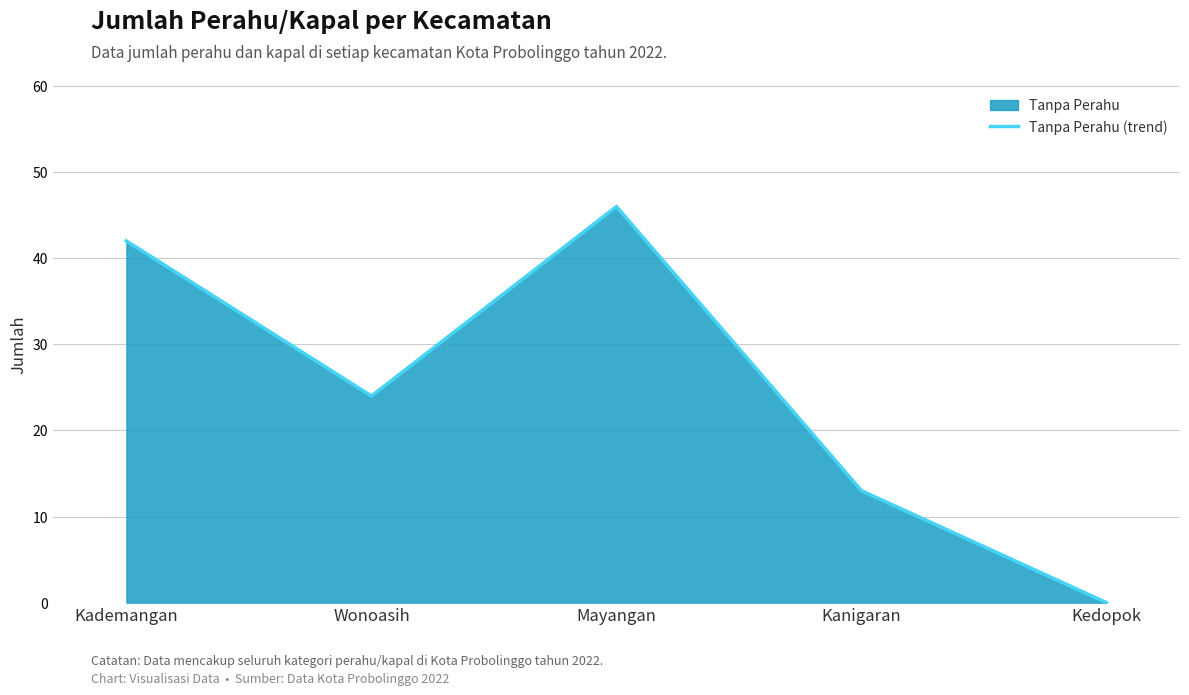

Reading left to right, transcribe all the data shown in this chart.

Kademangan=42	Wonoasih=24	Mayangan=46	Kanigaran=13	Kedopok=0